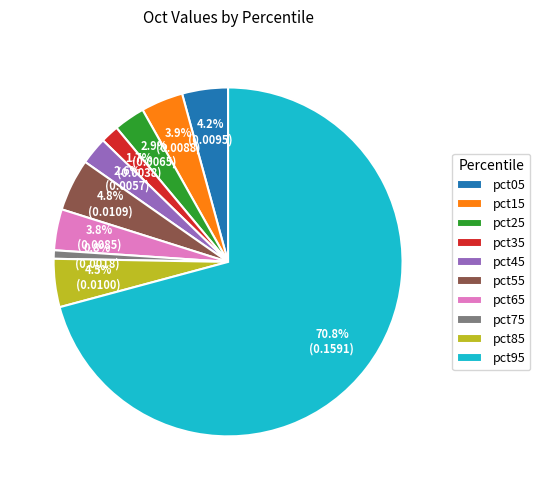

Is pct95 the majority of the pie?

Yes